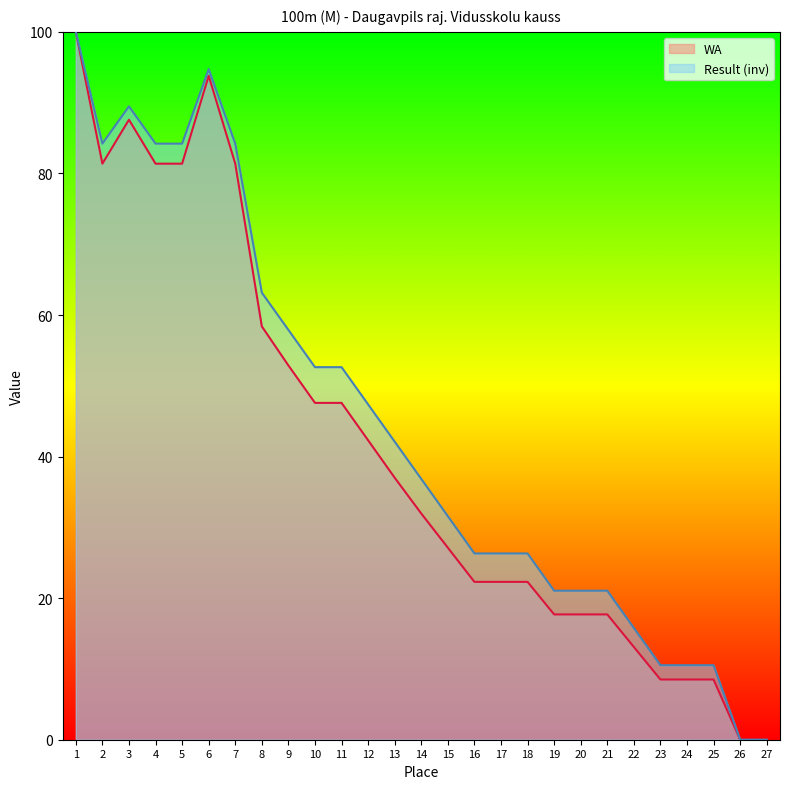

Reading left to right, what are all the values shown in this chart?

Result: 100.0	84.2	89.5	84.2	84.2	94.7	84.2	63.2	57.9	52.6	52.6	47.4	42.1	36.8	31.6	26.3	26.3	26.3	21.1	21.1	21.1	15.8	10.5	10.5	10.5	0.0	0.0
WA: 100.0	81.4	87.6	81.4	81.4	93.8	81.4	58.4	52.9	47.6	47.6	42.3	37.0	32.0	27.1	22.3	22.3	22.3	17.7	17.7	17.7	13.1	8.5	8.5	8.5	0.0	0.0